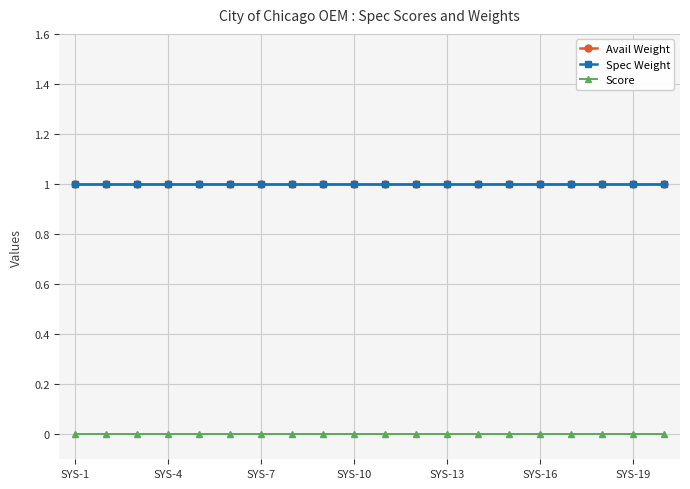

At which label does Spec Weight reach its minimum?

SYS-1